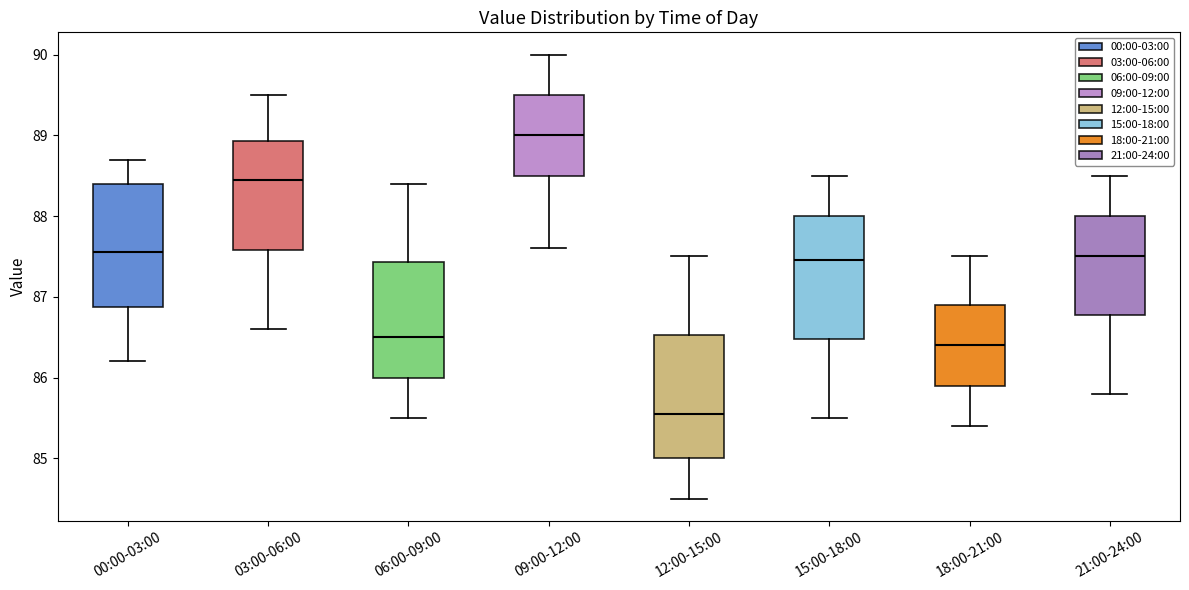

Reading left to right, read every box against the y-axis: the position of its median line, the range the box covers, and the ends of its whiskers. The values are not printed on the chart, so give them approximately, as read against the axis.

00:00-03:00: median 87.6, box 86.9 to 88.4, whiskers 86.2 to 88.7
03:00-06:00: median 88.5, box 87.6 to 88.9, whiskers 86.6 to 89.5
06:00-09:00: median 86.5, box 86.0 to 87.4, whiskers 85.5 to 88.4
09:00-12:00: median 89.0, box 88.5 to 89.5, whiskers 87.6 to 90.0
12:00-15:00: median 85.6, box 85.0 to 86.5, whiskers 84.5 to 87.5
15:00-18:00: median 87.5, box 86.5 to 88.0, whiskers 85.5 to 88.5
18:00-21:00: median 86.4, box 85.9 to 86.9, whiskers 85.4 to 87.5
21:00-24:00: median 87.5, box 86.8 to 88.0, whiskers 85.8 to 88.5